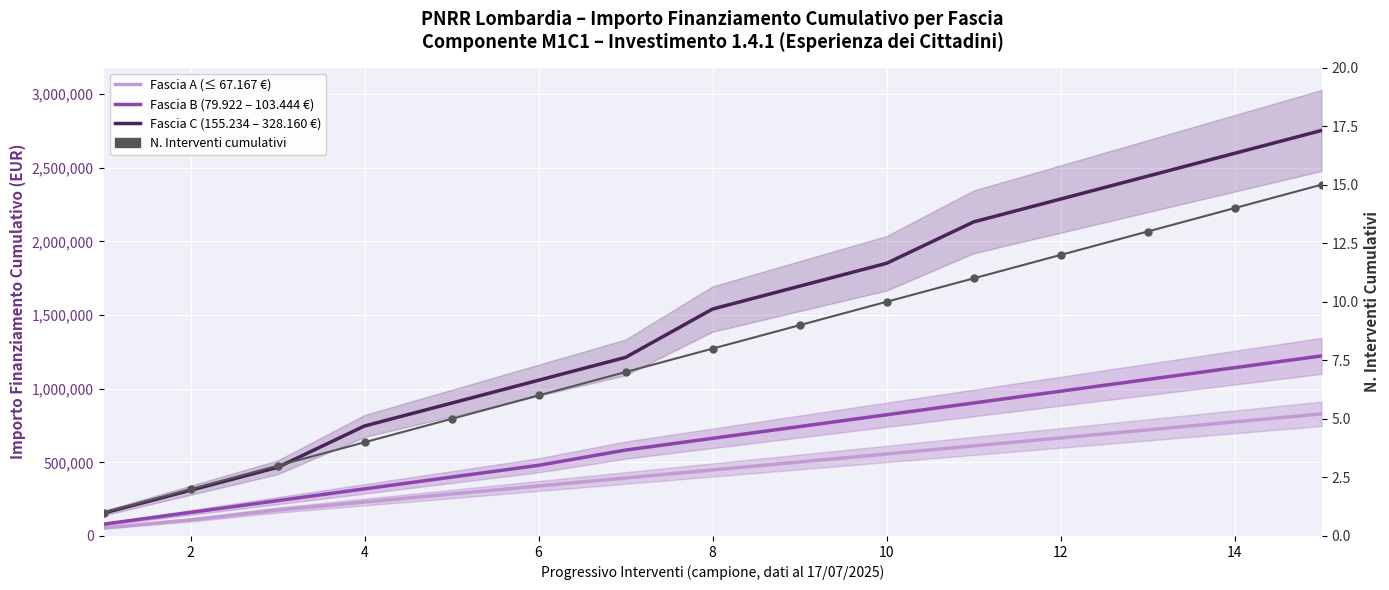

Is this an area chart (filled region under the line)?

No